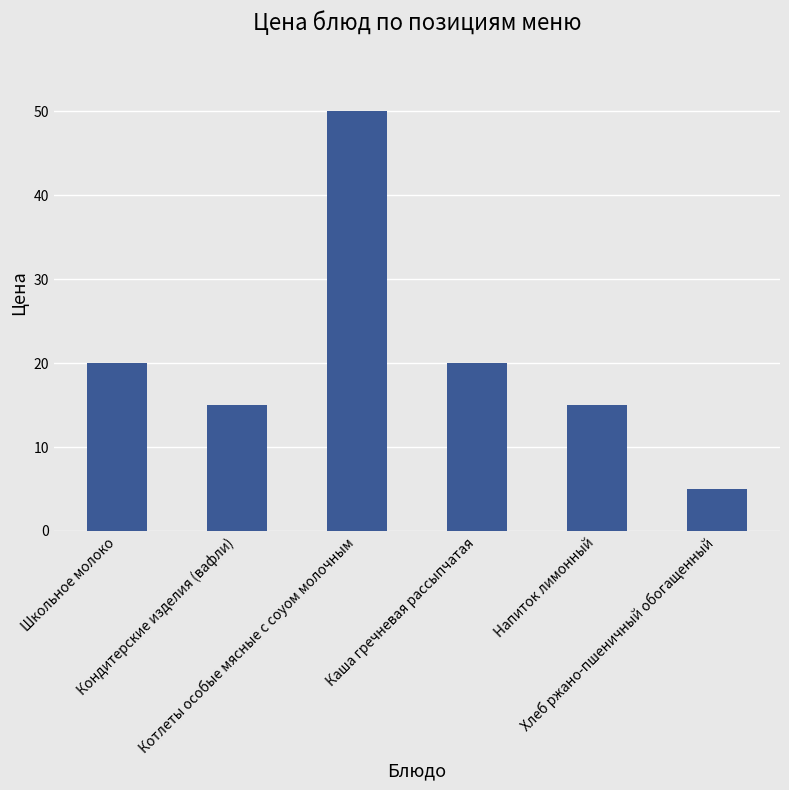

How many values are below 20?

3